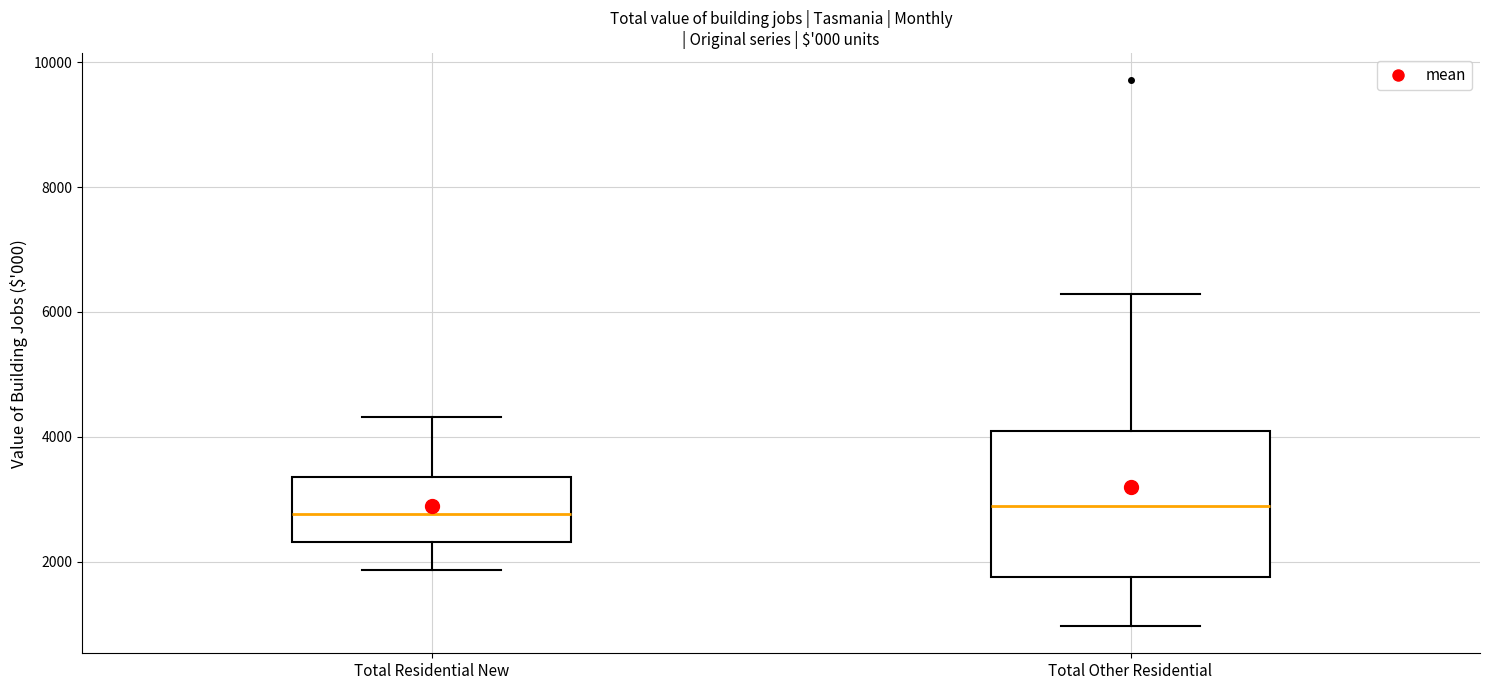

Reading left to right, transcribe this box plot: for each box, give where its median line is, the range the box spans, and where its two whiskers end, as read against the y-axis. The values are not printed on the chart, so give them approximately, as read against the axis.

Total Residential New: median 2800, box 2400 to 3400, whiskers 1800 to 4400
Total Other Residential: median 2800, box 1800 to 4000, whiskers 1000 to 6200